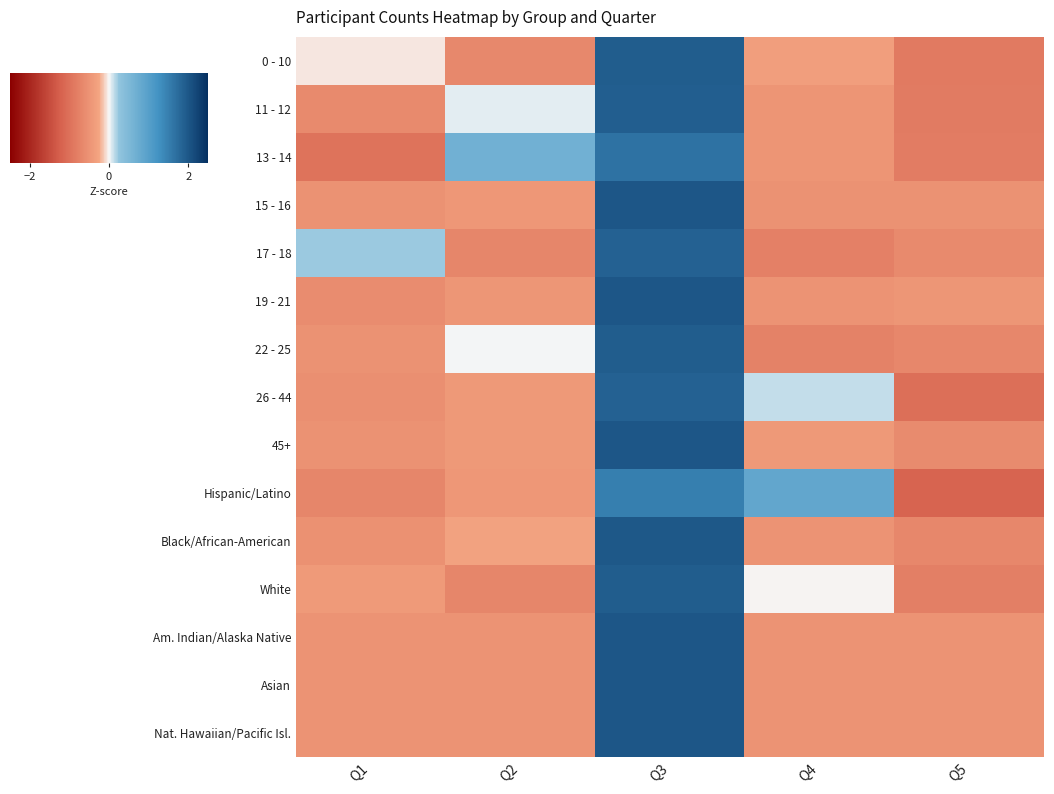

What is the smallest value displayed?

-1.2